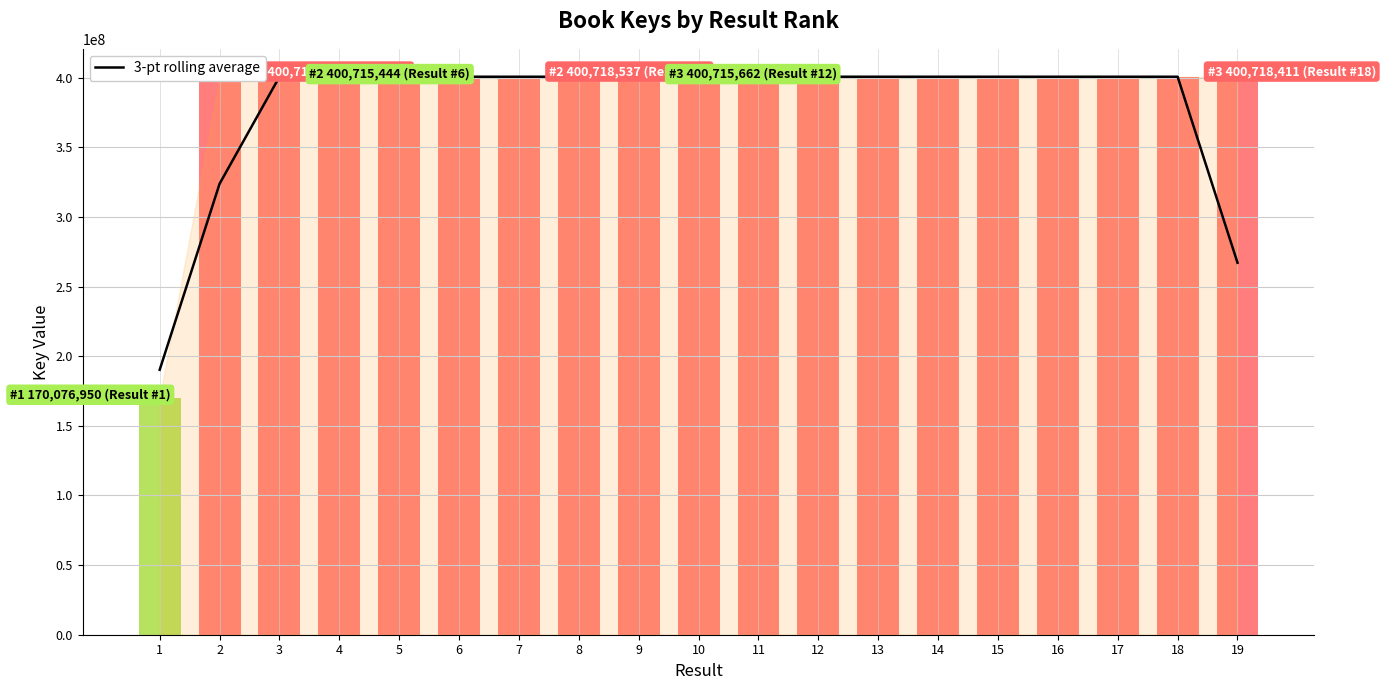

What is the change in value from 4 to 5?

-570.7